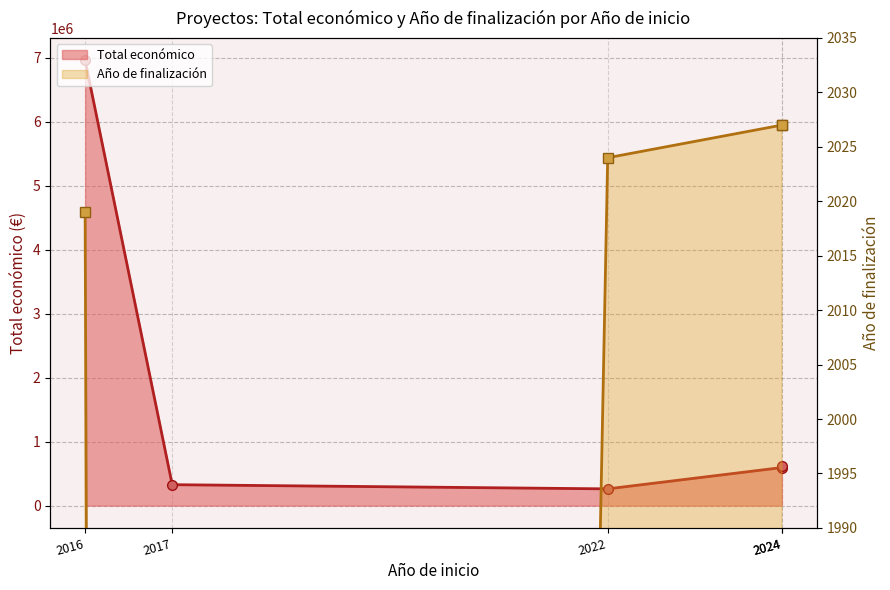

What is the sum of all Año de finalización values?

8097